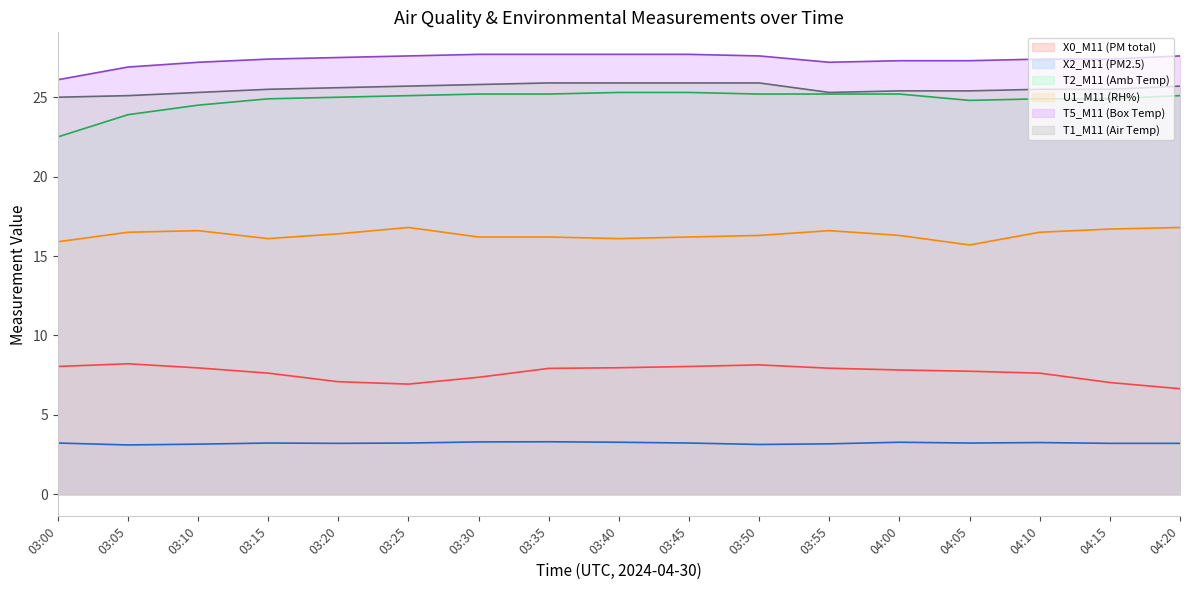

What are all the series names shown in the legend?

X0_M11 (PM total), X2_M11 (PM2.5), T2_M11 (Amb Temp), U1_M11 (RH%), T5_M11 (Box Temp), T1_M11 (Air Temp)